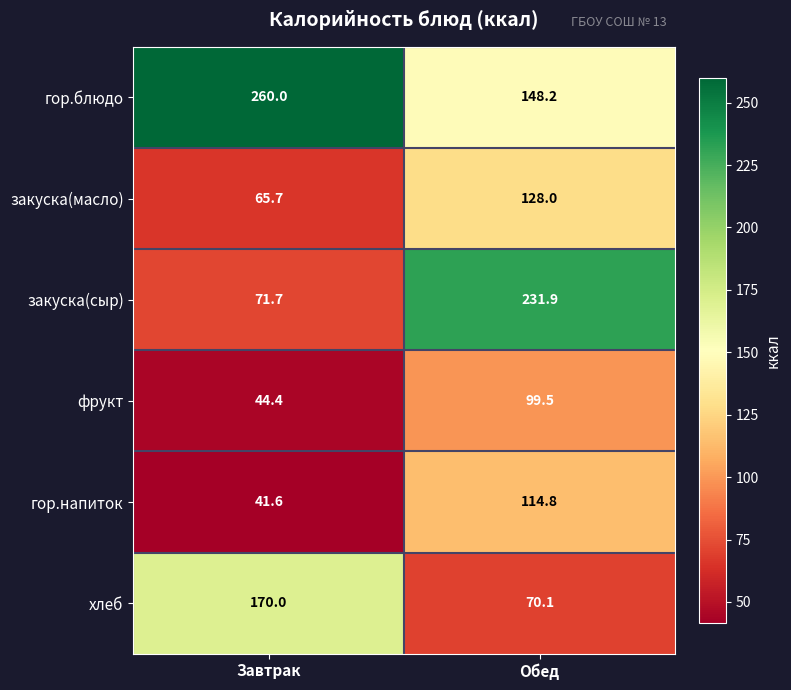

What is the difference between the maximum and minimum values in the закуска(масло) series?

62.3